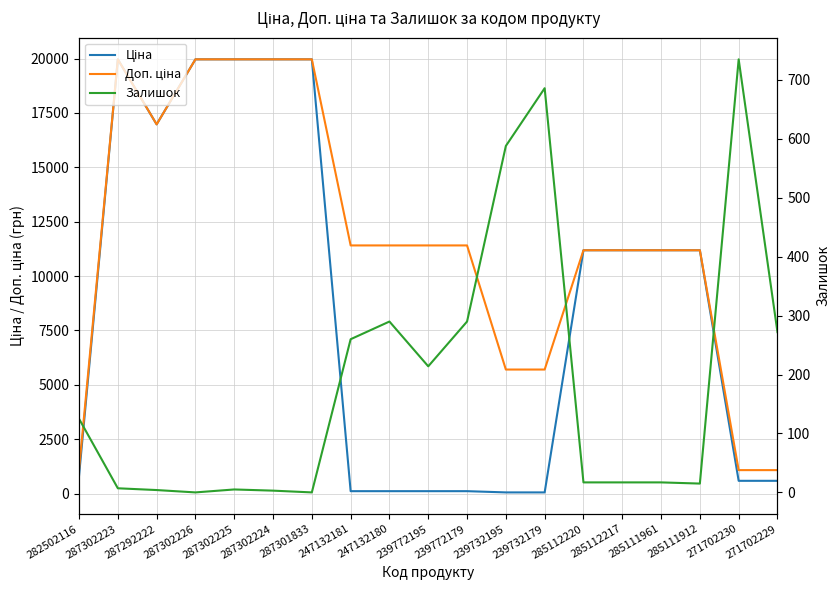

Between 239772195 and 239732179, which series saw the biggest shift?

Доп. ціна